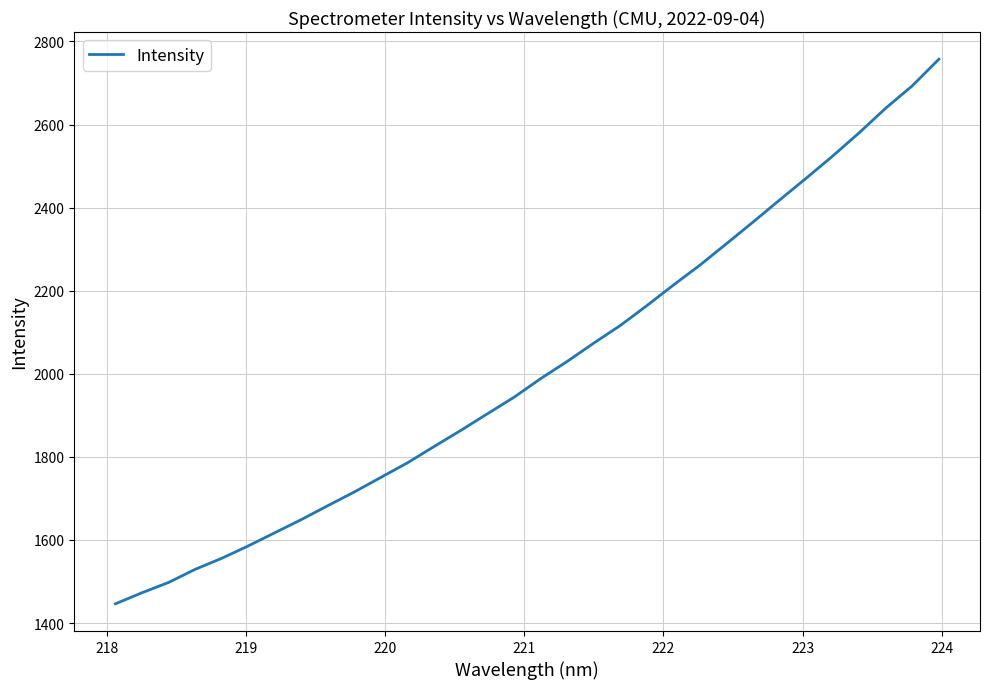

What is the greatest value displayed?

2757.1